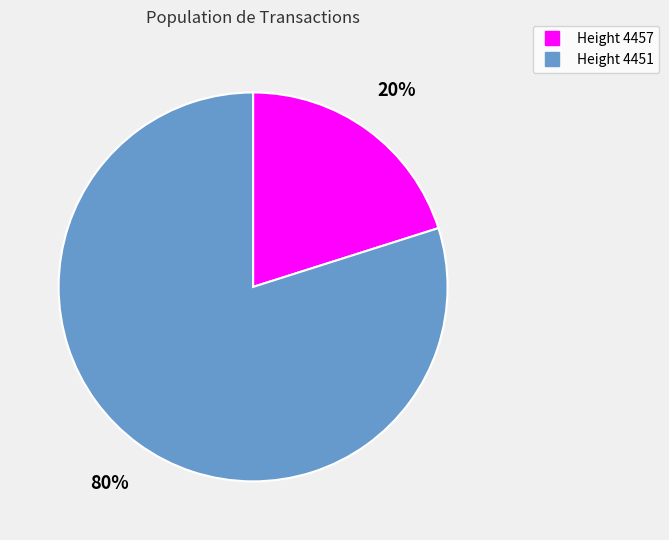

To the nearest percent, what is the difference between the largest and smallest slice percentages?

60%